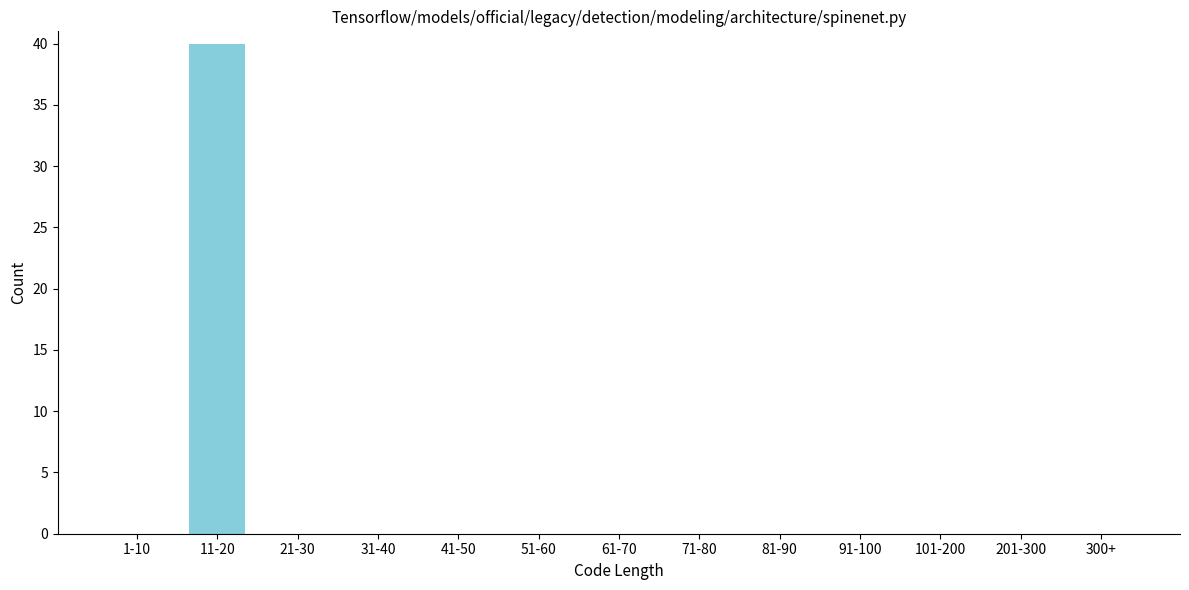

Reading right to left, list all the values displayed in this chart.

300+=0	201-300=0	101-200=0	91-100=0	81-90=0	71-80=0	61-70=0	51-60=0	41-50=0	31-40=0	21-30=0	11-20=40	1-10=0